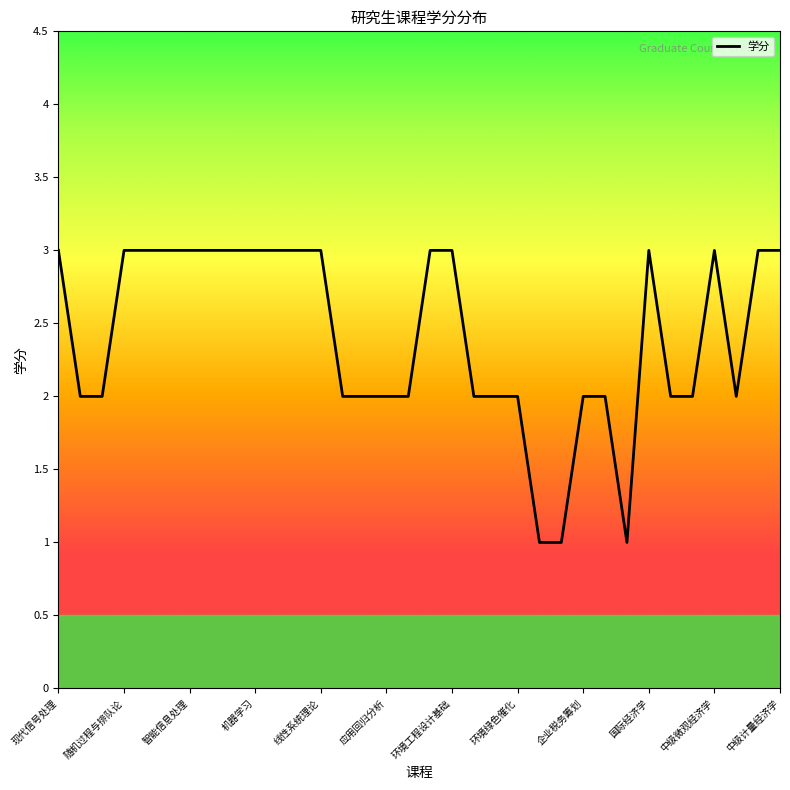

What is the greatest value displayed?

3